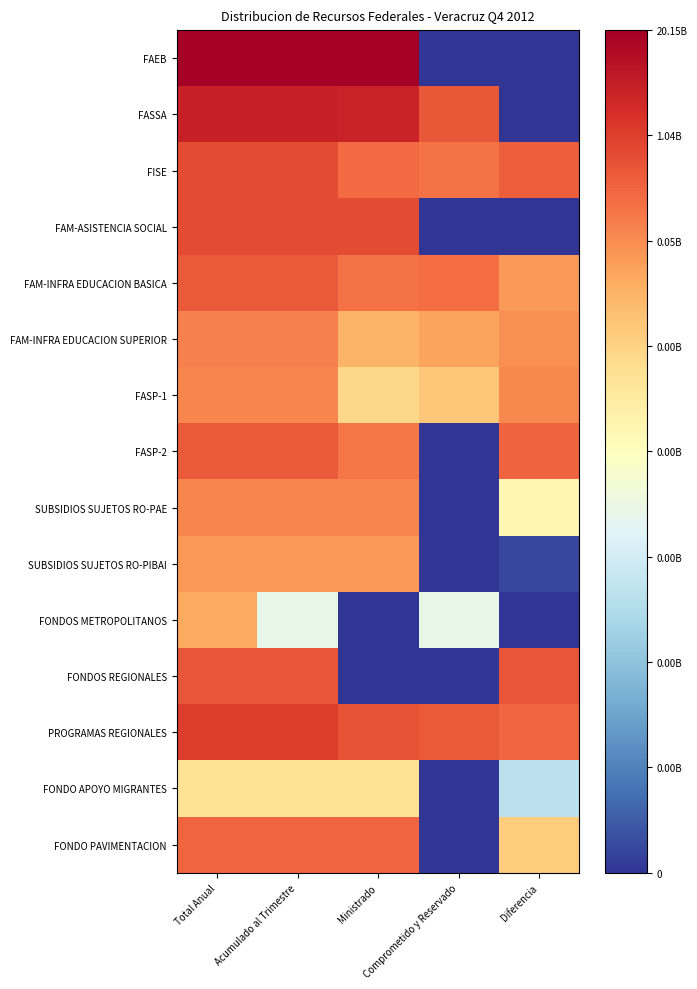

Which label corresponds to the smallest value in the chart?

Comprometido y Reservado